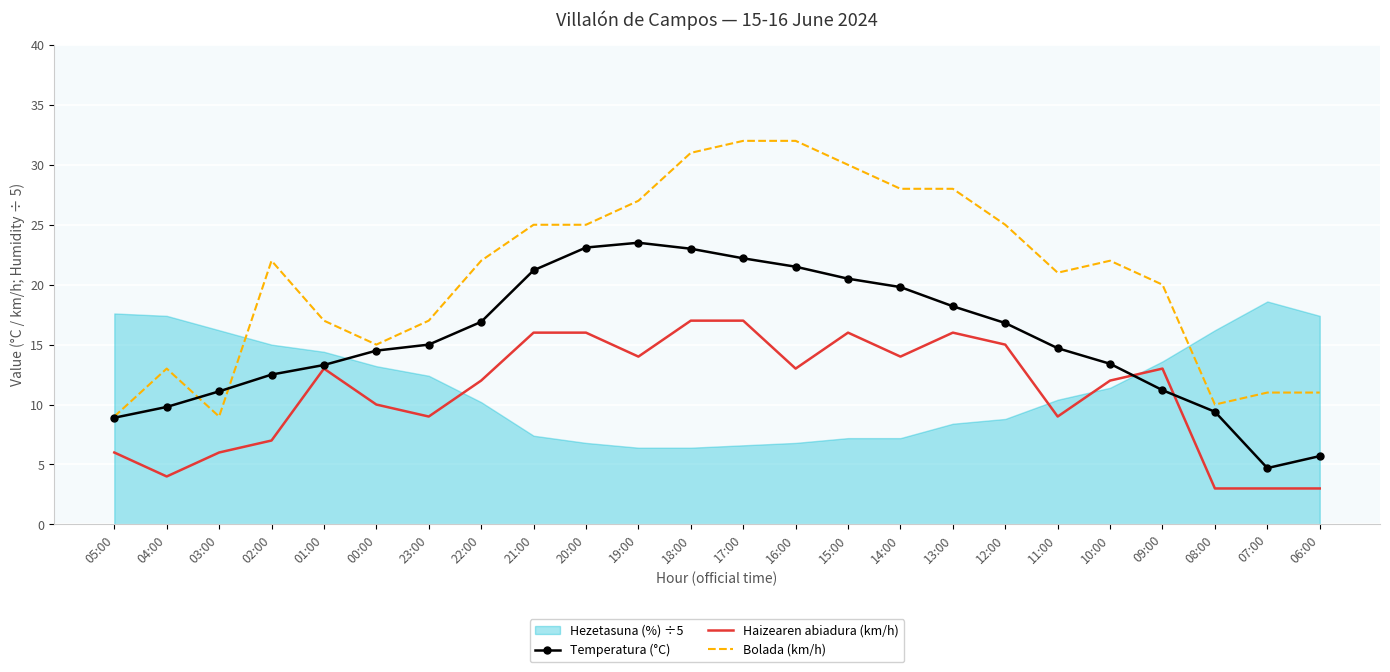

True or false: Haizearen abiadura (km/h) and Bolada (km/h) cross at least once.

False